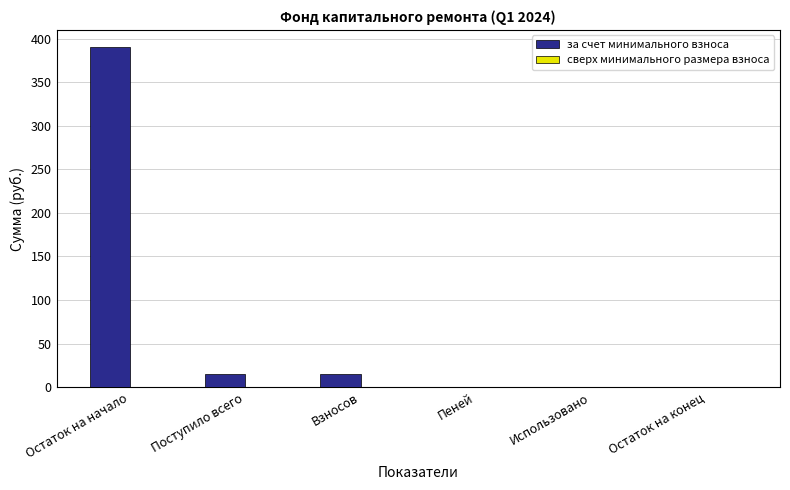

How many series are shown in this chart?

1